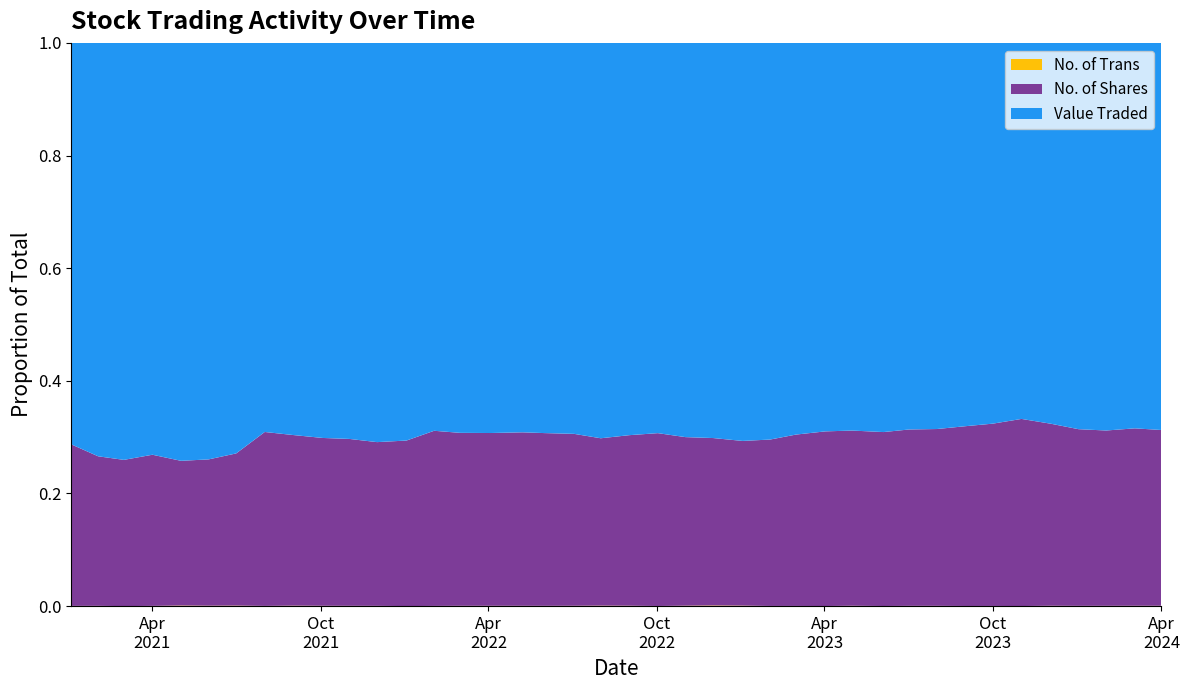

Reading left to right, what are all the values shown in this chart?

Value Traded: 01/04/2024=259988	03/03/2024=161674	01/02/2024=183013	02/01/2024=309926	03/12/2023=302916	01/11/2023=4533406	01/10/2023=888314	03/09/2023=539289	01/08/2023=229709	02/07/2023=296122	04/06/2023=225457	01/05/2023=78681	02/04/2023=316381	01/03/2023=479878	01/02/2023=205055	02/01/2023=96809	01/12/2022=34957	01/11/2022=87124	02/10/2022=250638	01/09/2022=85638	01/08/2022=101915	03/07/2022=188749	01/06/2022=107297	08/05/2022=151367	03/04/2022=130847	01/03/2022=197422	01/02/2022=307995	02/01/2022=810146	01/12/2021=257623	01/11/2021=144539	03/10/2021=161830	01/09/2021=130795	01/08/2021=327237	01/07/2021=135519	01/06/2021=153351	02/05/2021=146449	01/04/2021=138271	01/03/2021=1603884	01/02/2021=380351	03/01/2021=382661
No. of Shares: 01/04/2024=118054	03/03/2024=74424	01/02/2024=82779	02/01/2024=141740	03/12/2023=144769	01/11/2023=2255724	01/10/2023=425389	03/09/2023=253283	01/08/2023=105184	02/07/2023=135106	04/06/2023=100769	01/05/2023=35558	02/04/2023=142230	01/03/2023=209946	01/02/2023=86022	02/01/2023=40061	01/12/2022=14813	01/11/2022=37253	02/10/2022=111003	01/09/2022=37236	01/08/2022=43148	03/07/2022=83002	01/06/2022=47499	08/05/2022=67432	03/04/2022=57948	01/03/2022=87572	01/02/2022=139069	02/01/2022=337216	01/12/2021=105655	01/11/2021=60910	03/10/2021=68744	01/09/2021=56911	01/08/2021=146270	01/07/2021=50247	01/06/2021=53871	02/05/2021=50723	01/04/2021=50745	01/03/2021=562421	01/02/2021=137598	03/01/2021=153868
No. of Trans: 01/04/2024=229	03/03/2024=142	01/02/2024=139	02/01/2024=211	03/12/2023=282	01/11/2023=1046	01/10/2023=385	03/09/2023=196	01/08/2023=166	02/07/2023=202	04/06/2023=68	01/05/2023=73	02/04/2023=83	01/03/2023=222	01/02/2023=90	02/01/2023=117	01/12/2022=56	01/11/2022=96	02/10/2022=88	01/09/2022=86	01/08/2022=121	03/07/2022=164	01/06/2022=79	08/05/2022=121	03/04/2022=111	01/03/2022=155	01/02/2022=162	02/01/2022=133	01/12/2021=169	01/11/2021=109	03/10/2021=138	01/09/2021=150	01/08/2021=188	01/07/2021=166	01/06/2021=152	02/05/2021=197	01/04/2021=81	01/03/2021=127	01/02/2021=255	03/01/2021=220